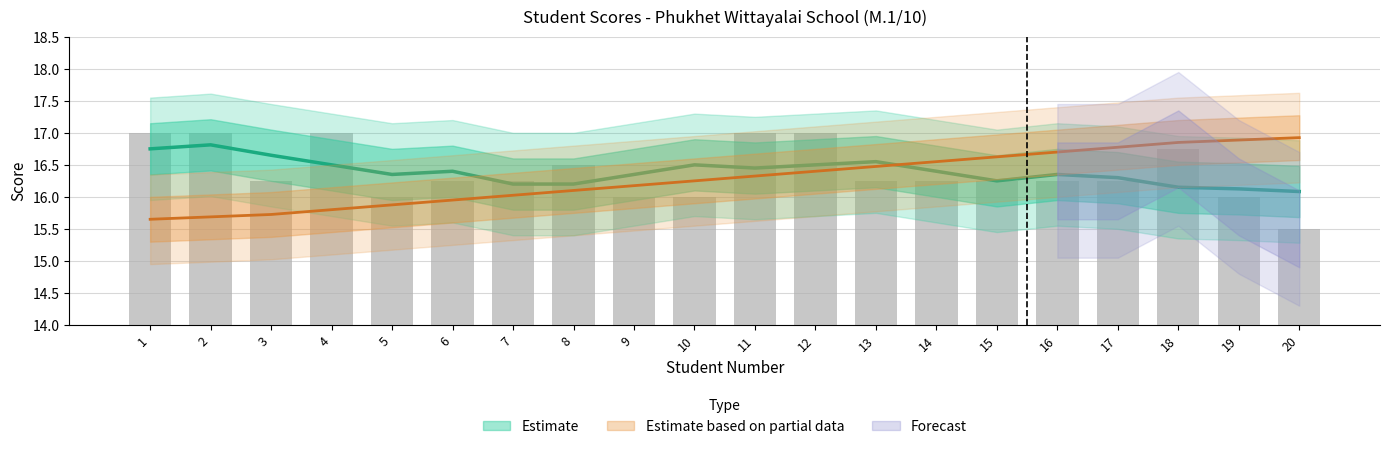

At which category does the chart reach its minimum across all series?

20